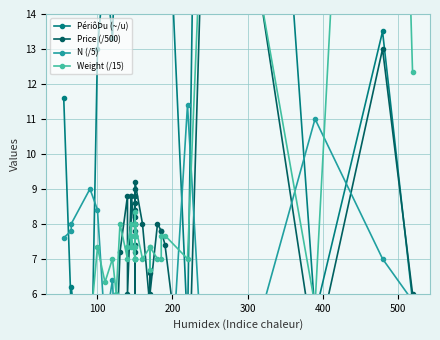

True or false: N (/5) and Price (/500) cross at least once.

True